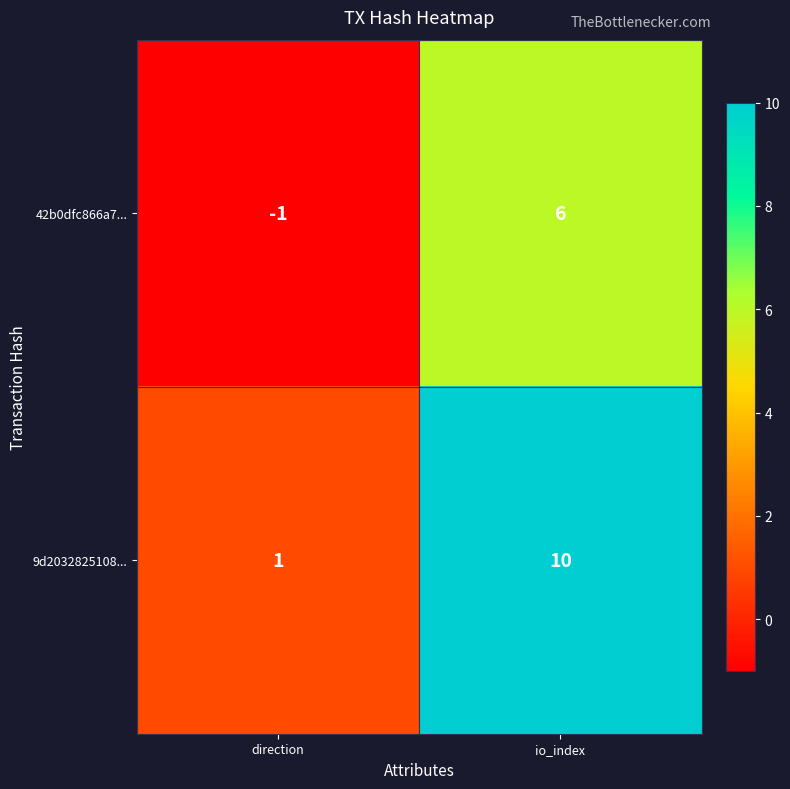

What is the difference between the 9d2032825108... values at direction and io_index?

9